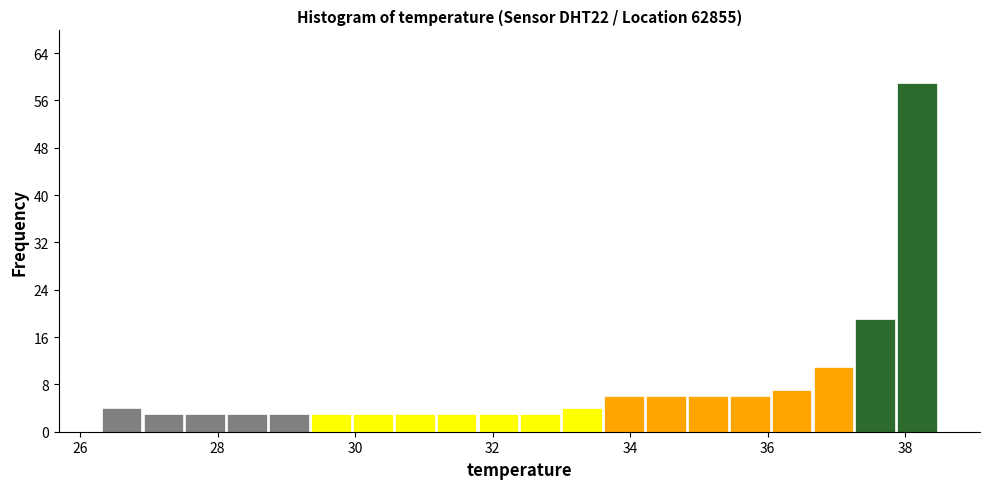

Around what value on the x-axis is the tallest bar? Give the approximate position of its centre, as read against the axis.

38.2